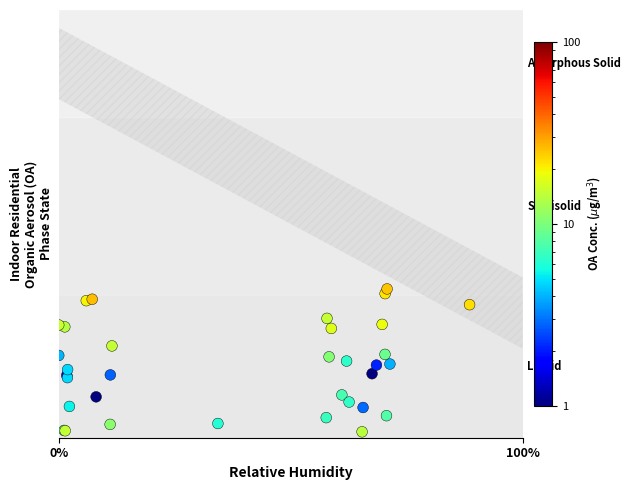

How many values are below 9?

18